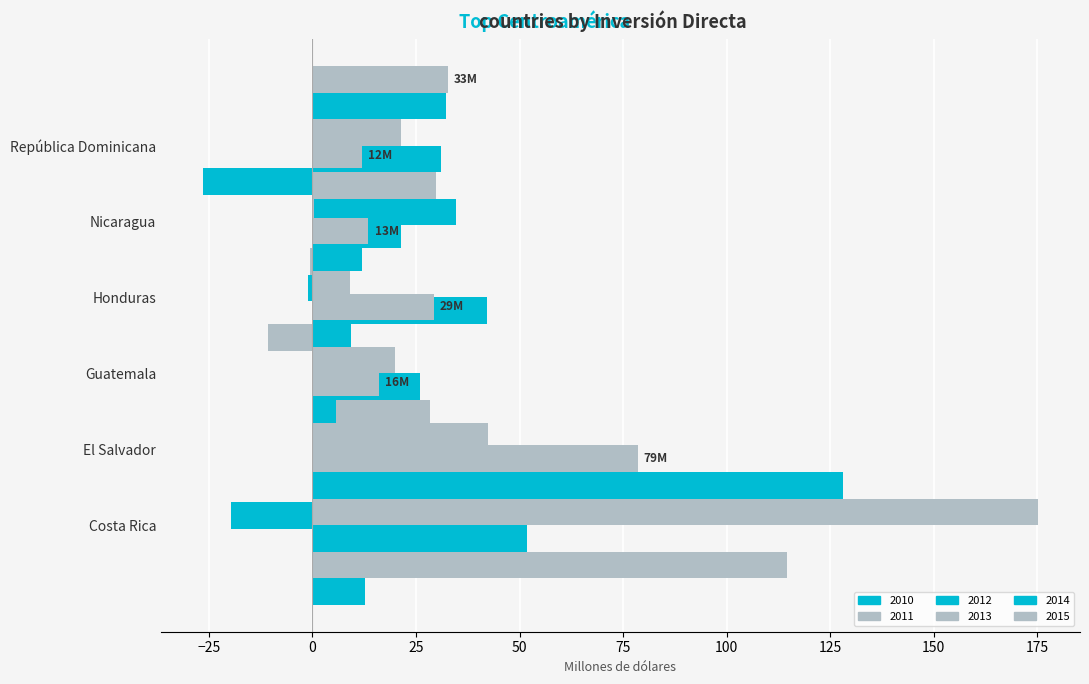

Reading left to right, transcribe all the data shown in this chart.

2010: 12.8	-19.5	4.4	6.6	-1.1	34.6
2011: 114.6	22.9	28.5	-10.7	-0.5	29.9
2012: 51.7	43.1	26.0	42.2	21.4	31.0
2013: 175.2	42.3	19.9	9.2	0.3	21.3
2014: 128.2	5.7	9.3	12.0	-26.5	32.2
2015: 78.5	16.0	29.2	13.5	12.0	32.6